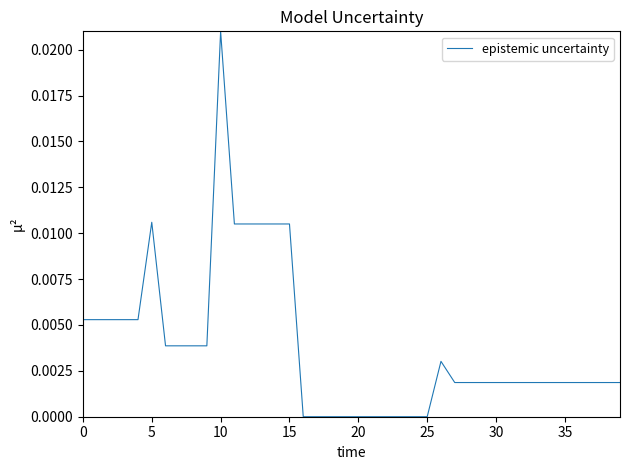

How many lines are shown in the chart?

1